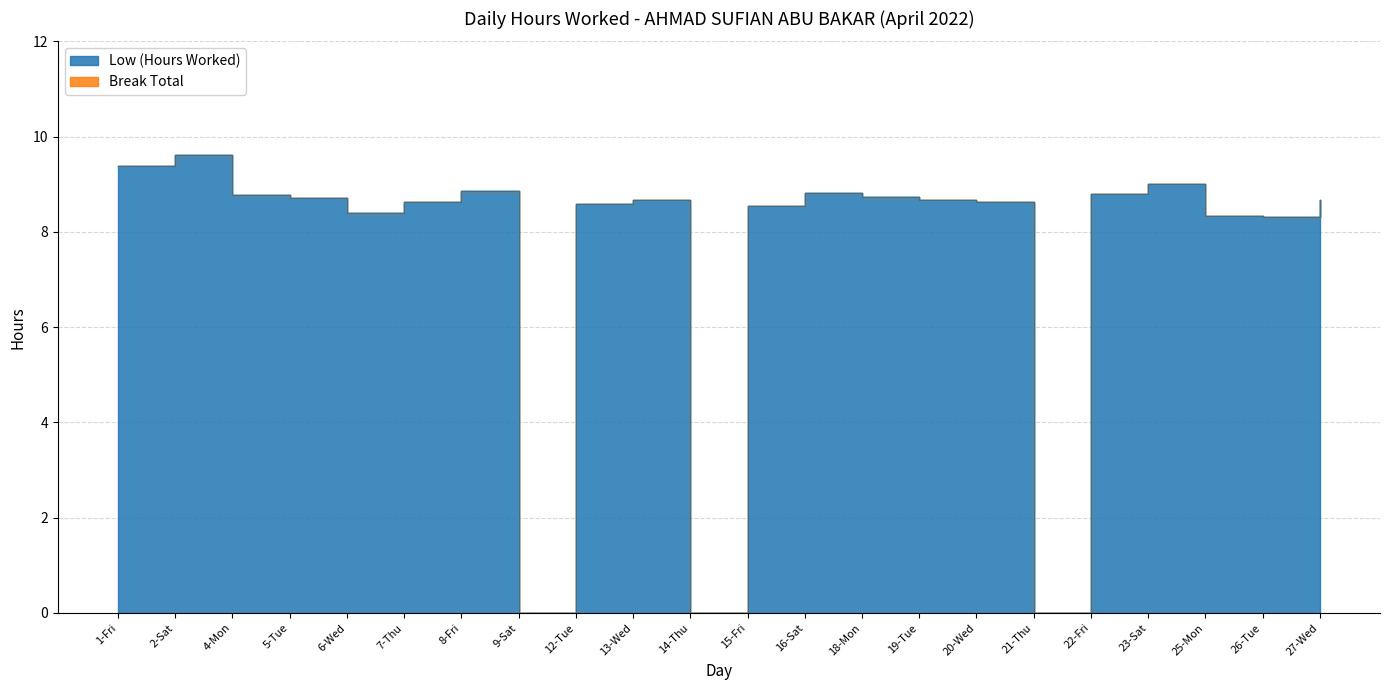

Which label corresponds to the largest value in the chart?

2-Sat